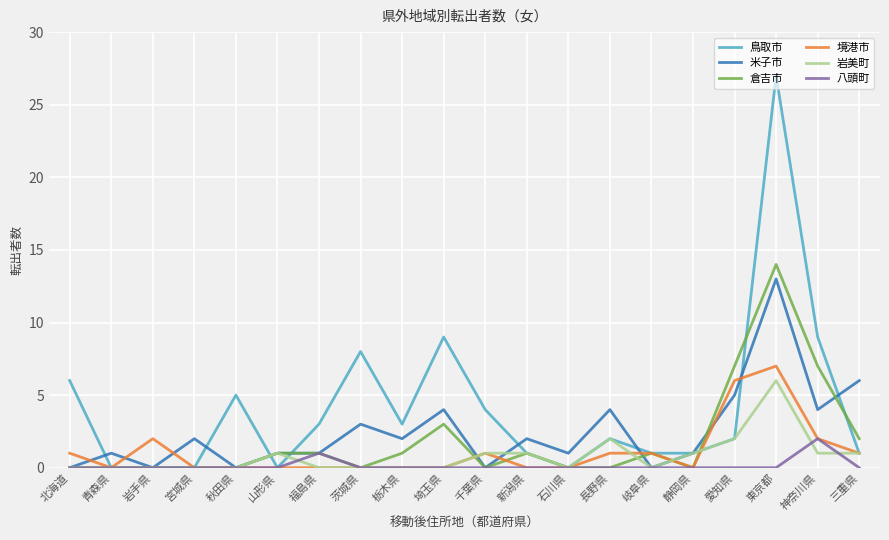

True or false: 岩美町 and 倉吉市 intersect in this chart.

True